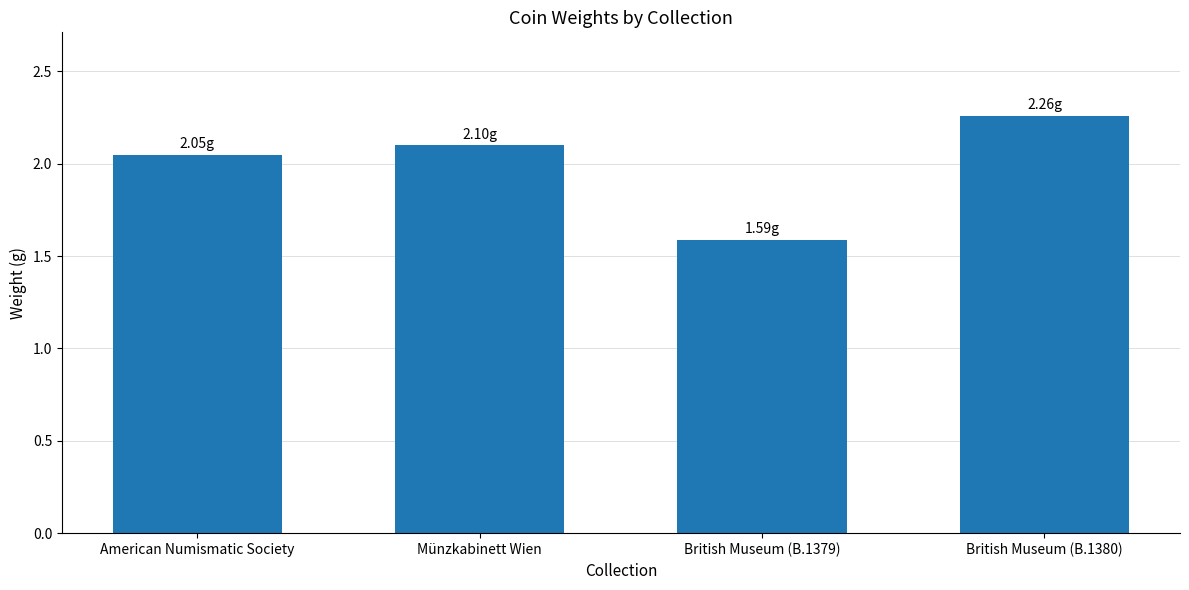

Rank the categories by value from lowest to highest.

British Museum (B.1379), American Numismatic Society, Münzkabinett Wien, British Museum (B.1380)